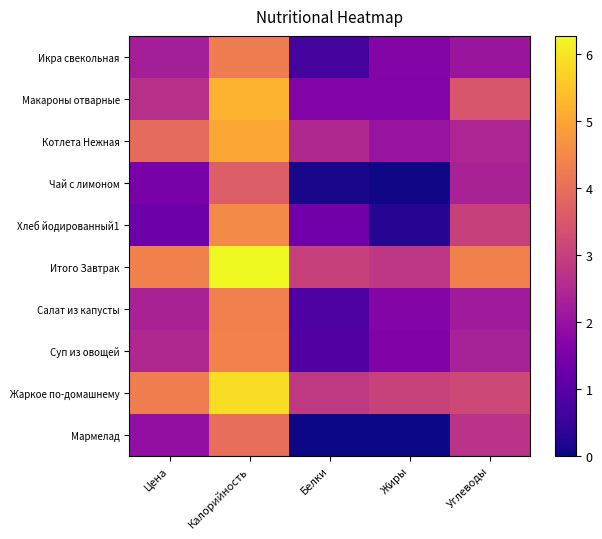

What is the total value across all series at Калорийность?

47.5